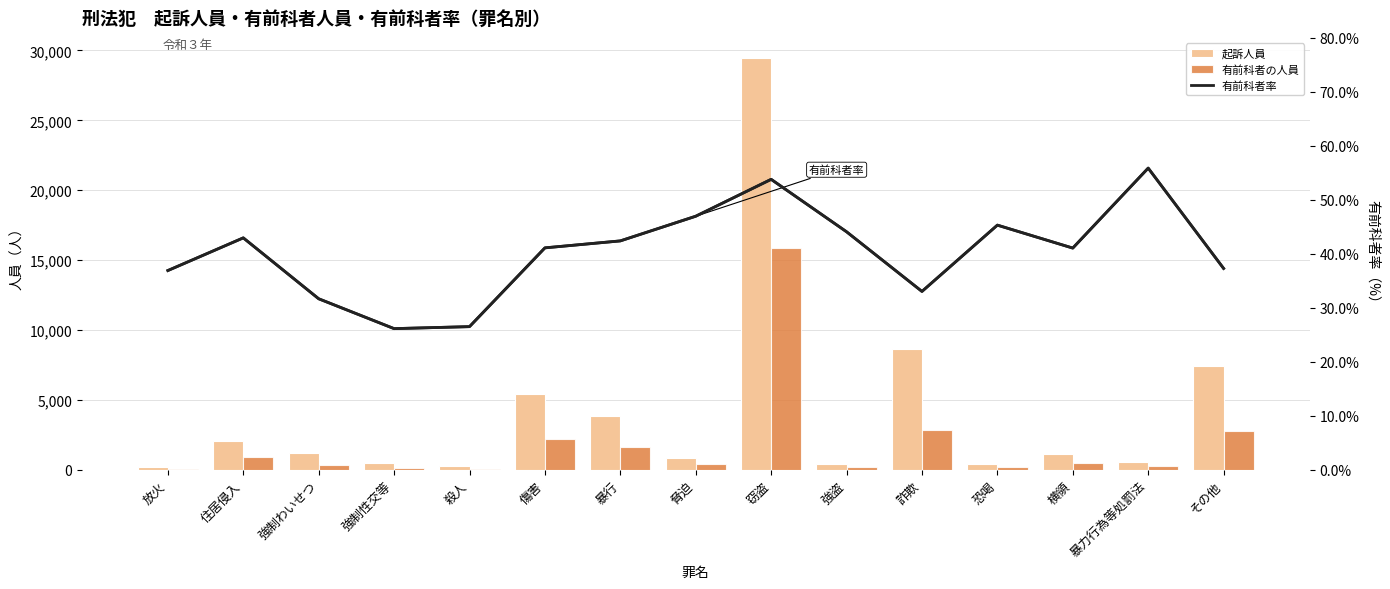

What is the minimum value for 有前科者率?

26.1